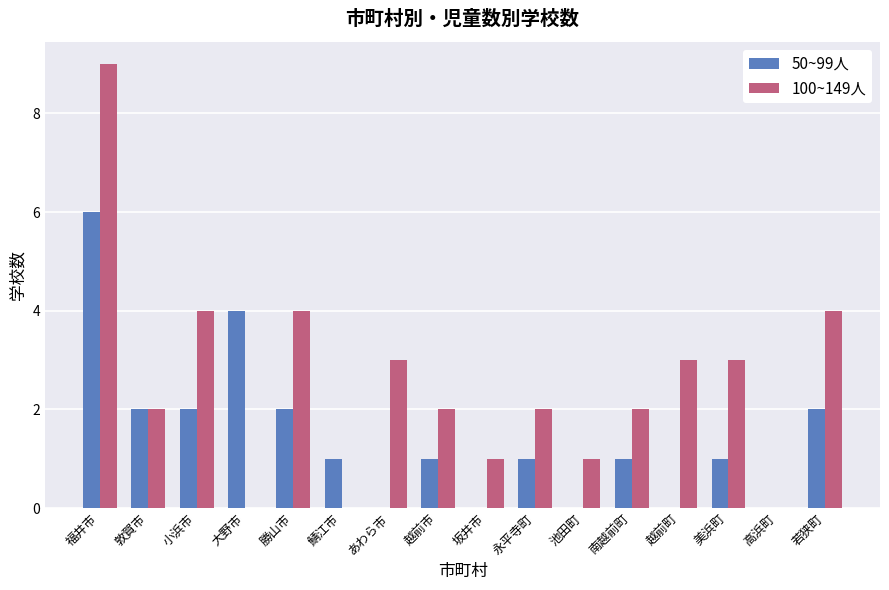

Reading left to right, what are all the values shown in this chart?

50~99人: 福井市=6	敦賀市=2	小浜市=2	大野市=4	勝山市=2	鯖江市=1	あわら市=0	越前市=1	坂井市=0	永平寺町=1	池田町=0	南越前町=1	越前町=0	美浜町=1	高浜町=0	若狭町=2
100~149人: 福井市=9	敦賀市=2	小浜市=4	大野市=0	勝山市=4	鯖江市=0	あわら市=3	越前市=2	坂井市=1	永平寺町=2	池田町=1	南越前町=2	越前町=3	美浜町=3	高浜町=0	若狭町=4